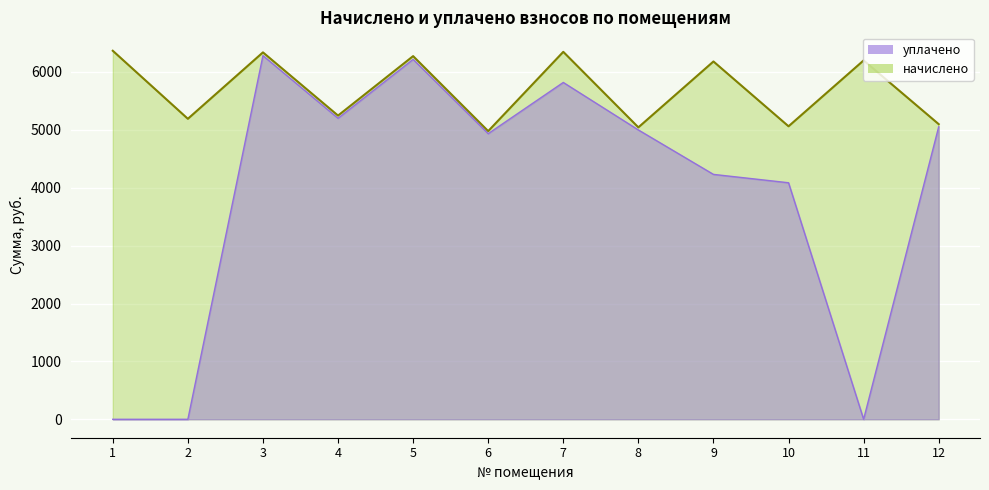

True or false: начислено and уплачено cross at least once.

False